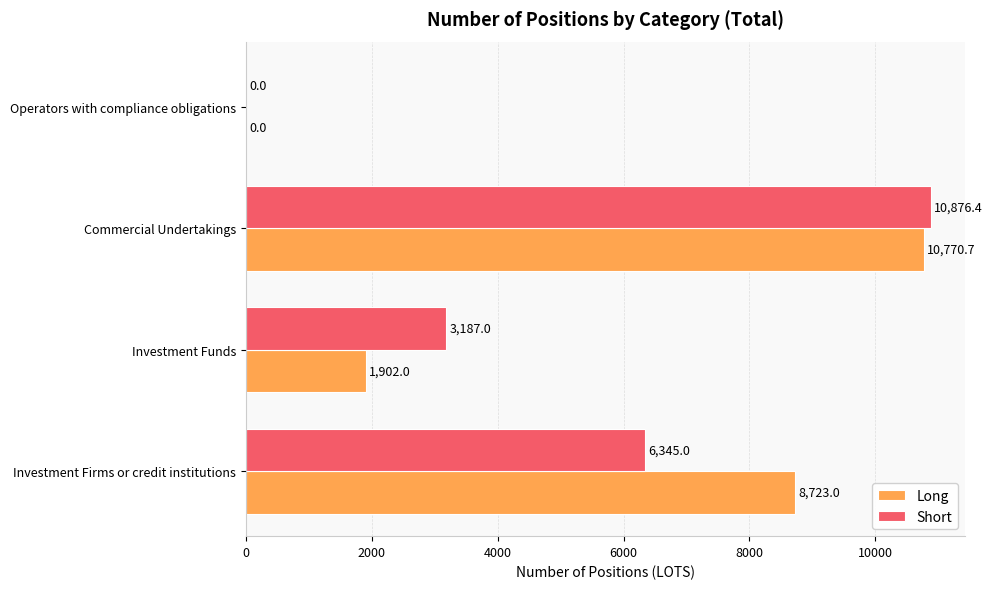

How many values in Long are above zero?

3